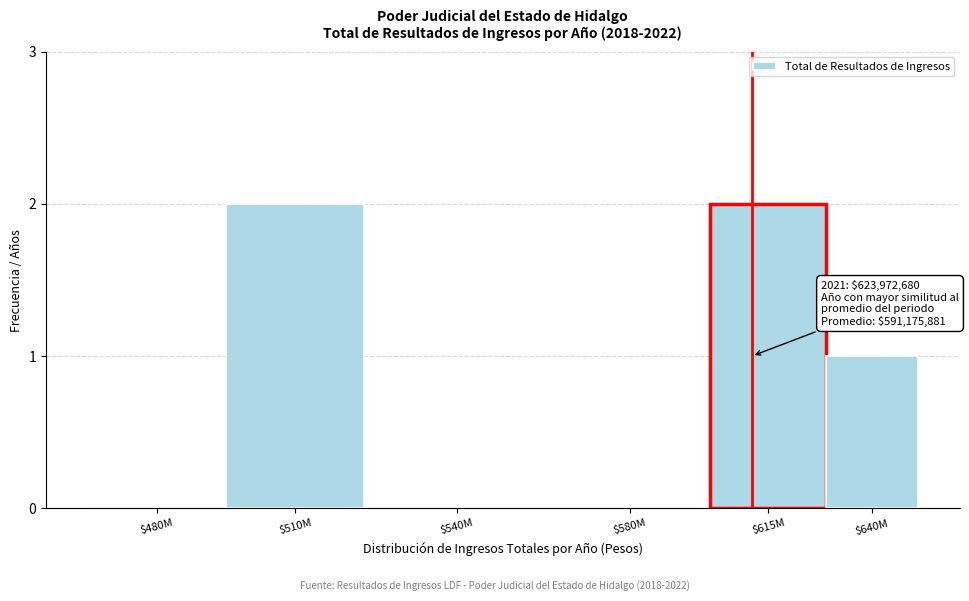

The value at $615M is 1. True or false?

False